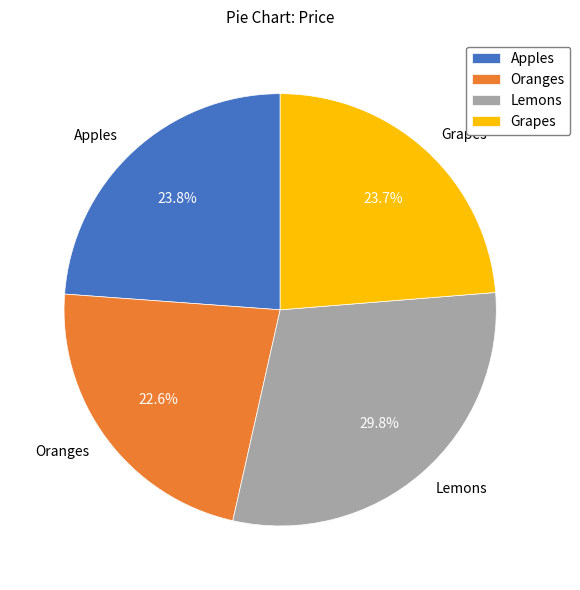

What is the largest slice in the pie chart?

Lemons